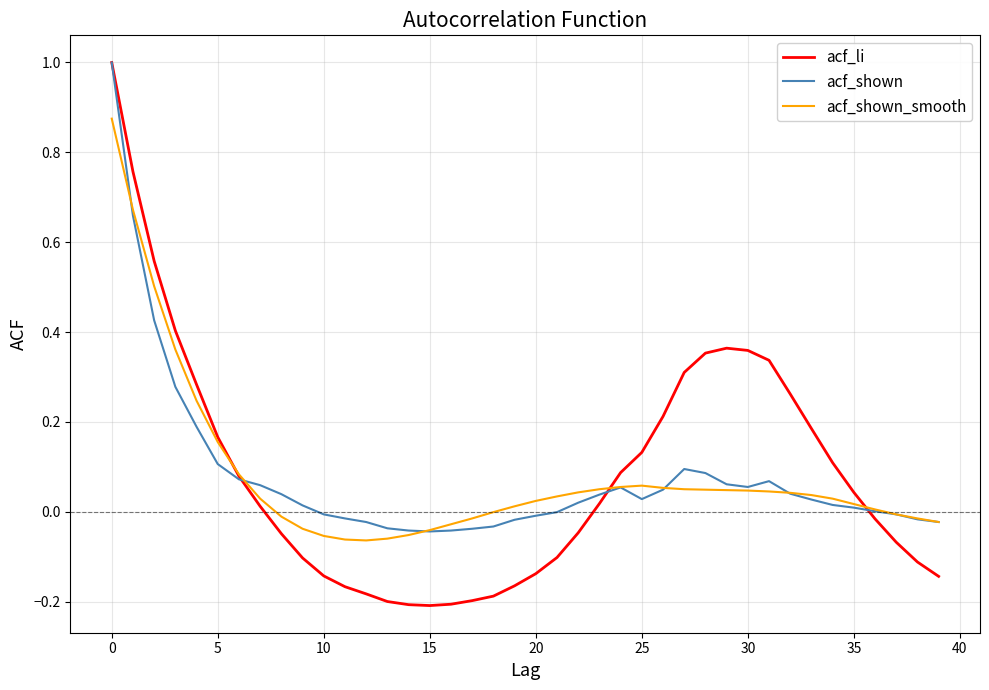

What is the greatest value displayed?

1.0